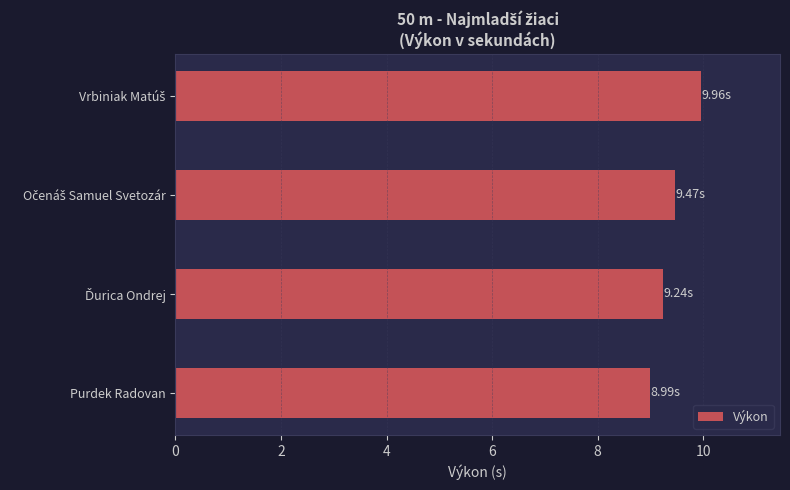

At which category does the chart reach its minimum across all series?

Purdek Radovan